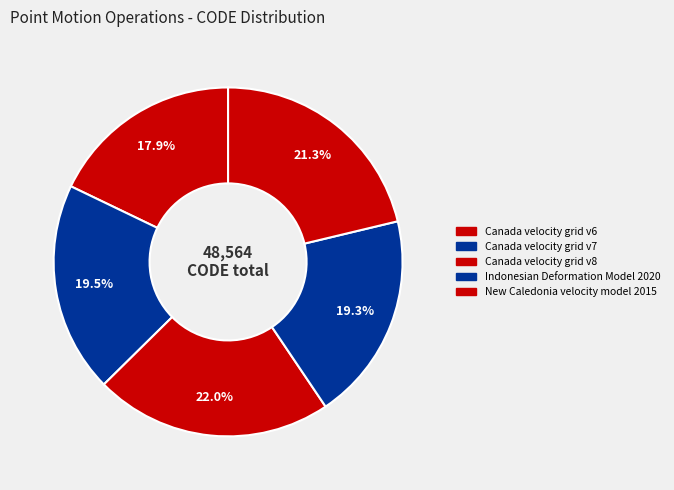

How many segments does this pie chart have?

5